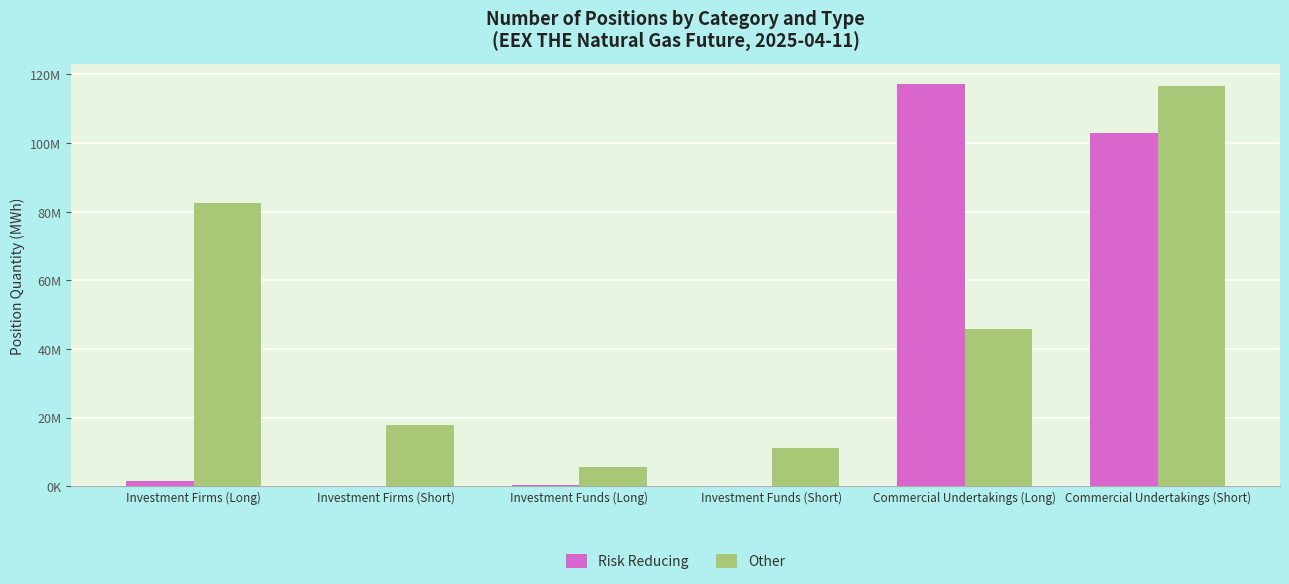

Are the bars grouped side by side (vs. stacked)?

Yes